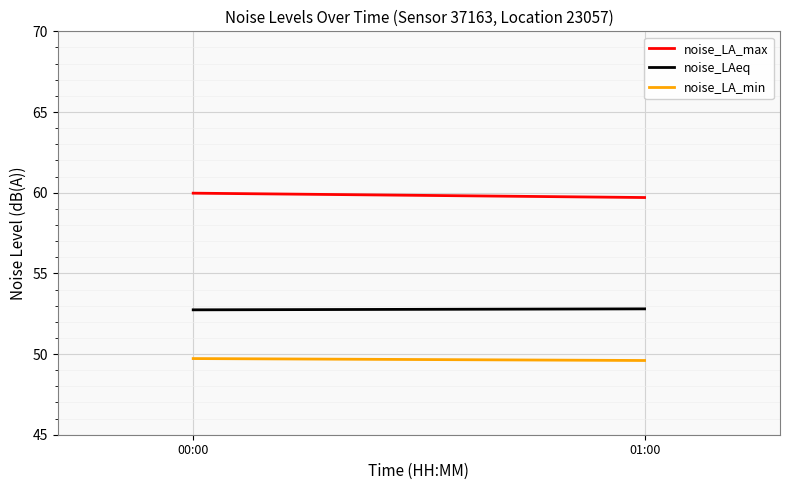

Count the number of categories in the chart.

2